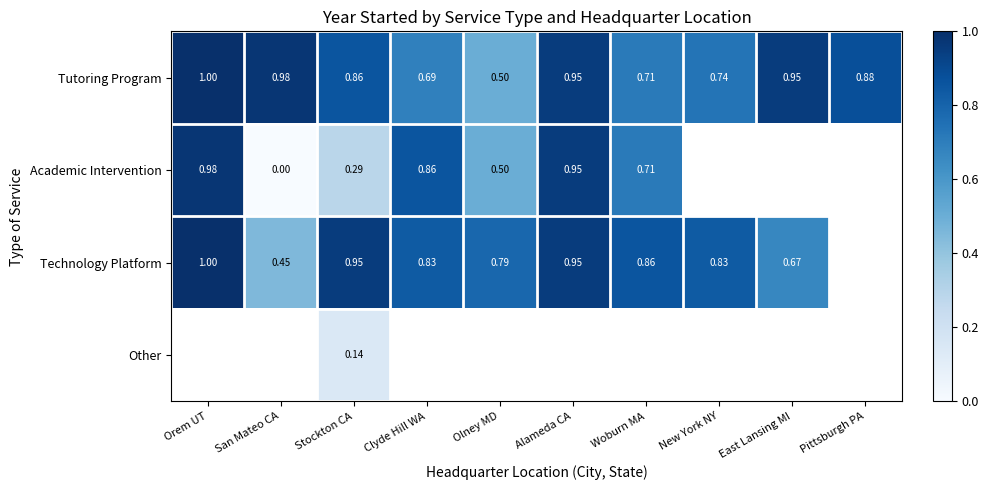

At which label is Tutoring Program closest to 0?

Olney MD